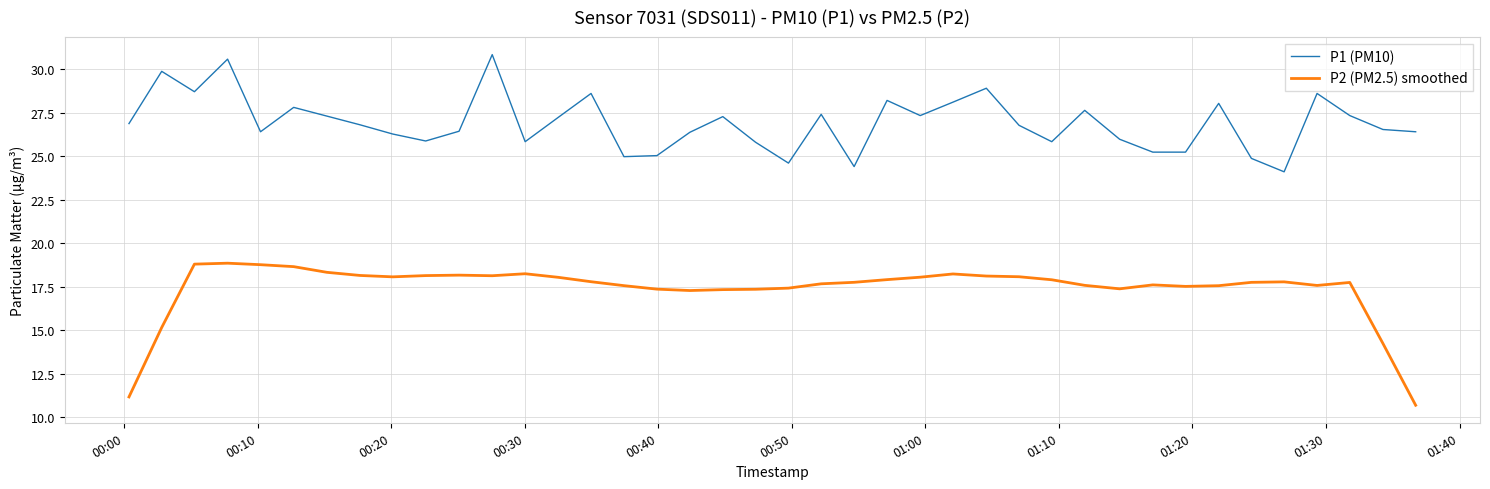

True or false: P1 (PM10) and P2 (PM2.5) smoothed intersect in this chart.

False